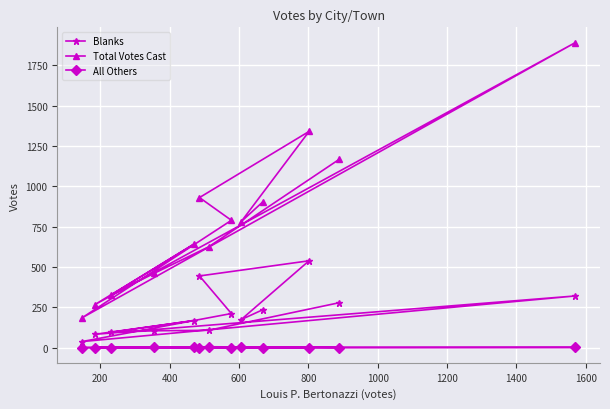

Which series has the largest range (max minus min)?

Total Votes Cast